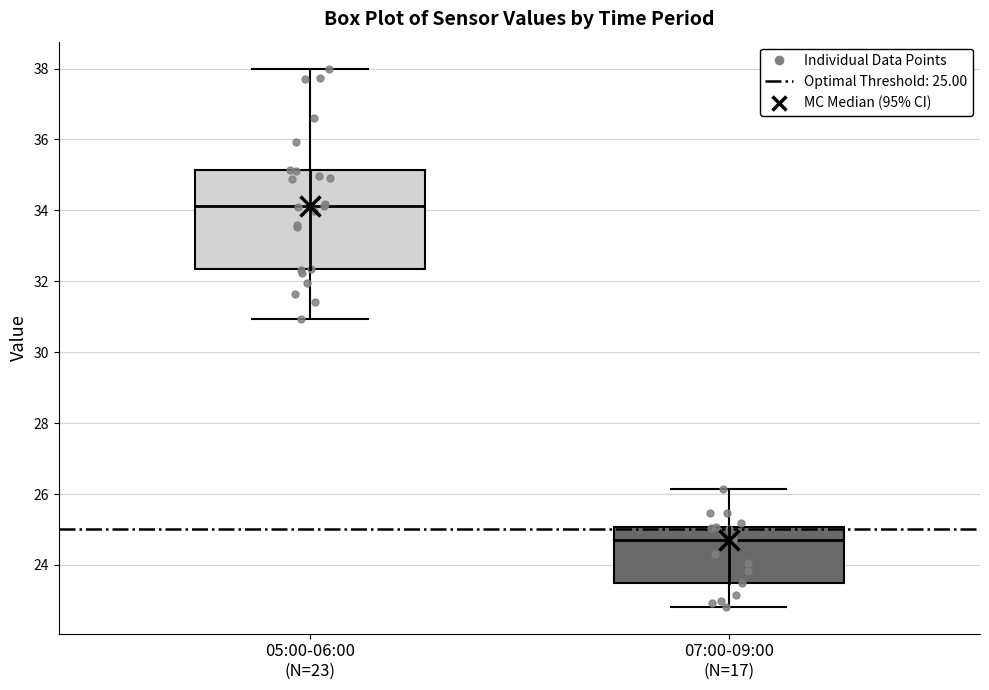

Reading left to right, read every box against the y-axis: the position of its median line, the range the box covers, and the ends of its whiskers. The values are not printed on the chart, so give them approximately, as read against the axis.

05:00-06:00 (N=23): median 34.2, box 32.4 to 35.2, whiskers 31.0 to 38.0
07:00-09:00 (N=17): median 24.8, box 23.4 to 25.0, whiskers 22.8 to 26.2